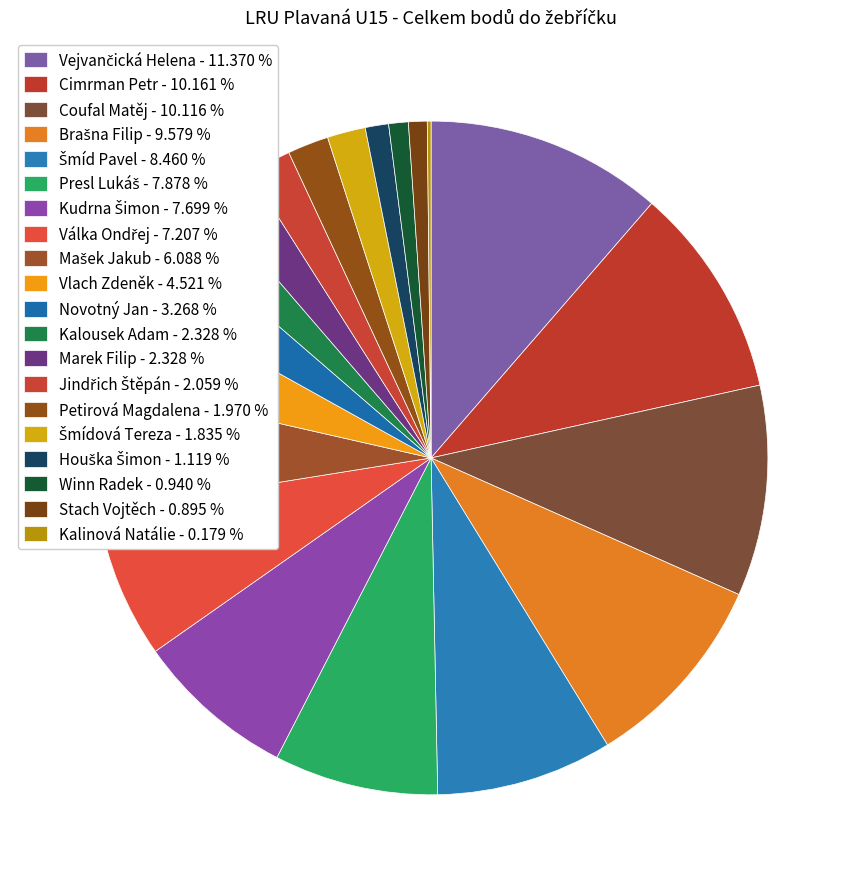

How many slices are in this pie chart?

20